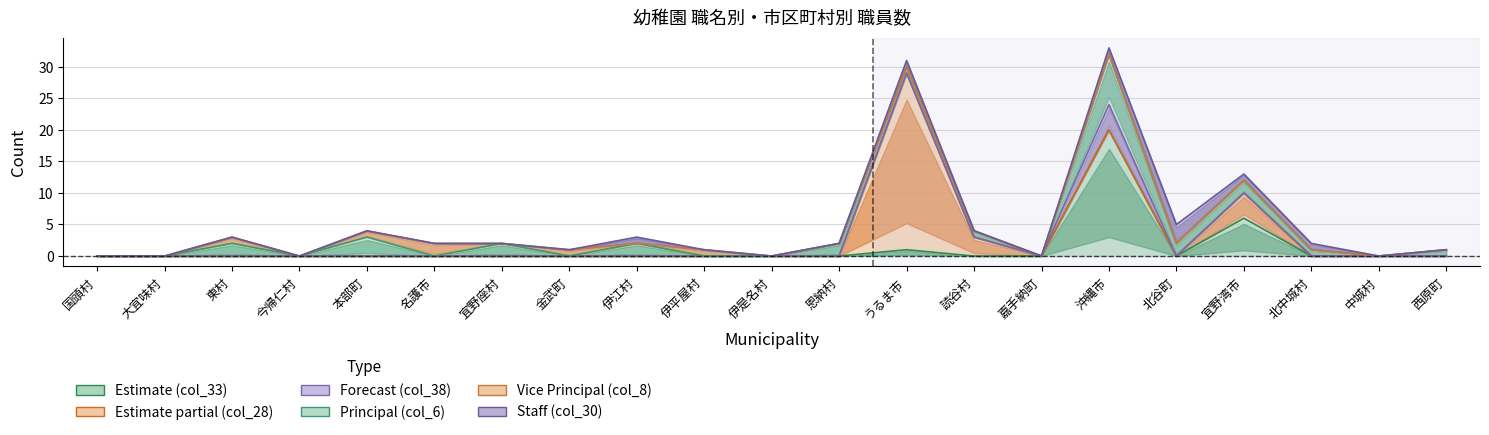

At which label does col_6 first exceed 1?

東村